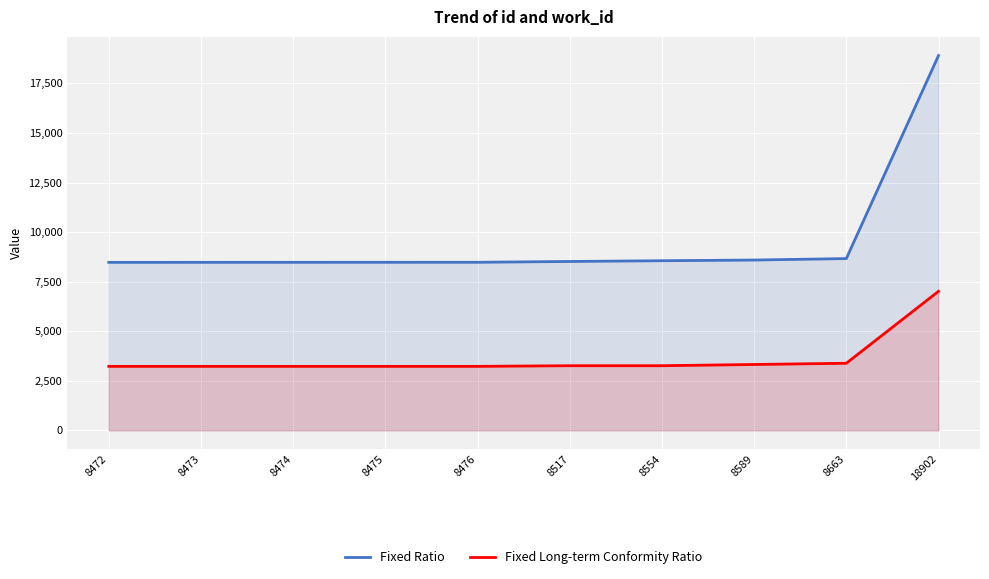

How many data points in Fixed Long-term Conformity Ratio are above 3259?

3